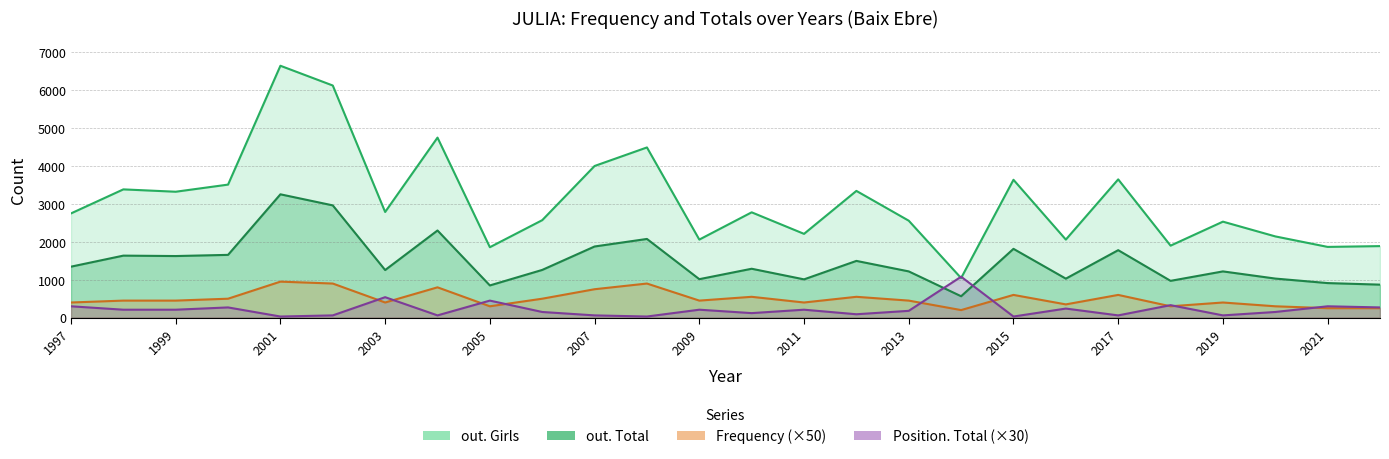

What is the spread (max minus min) of values at 2008?

4459